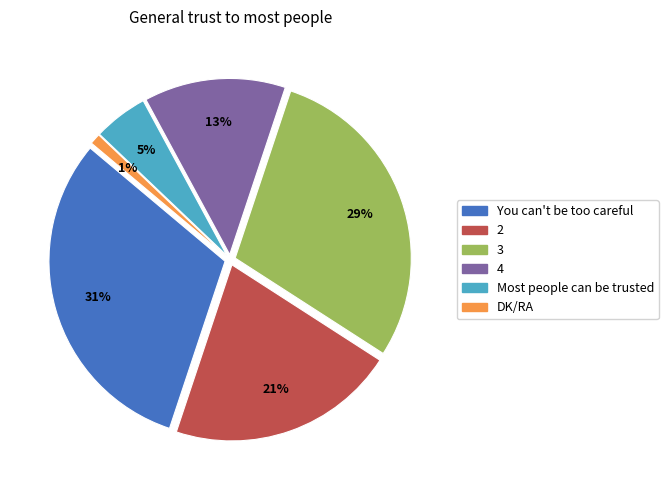

Approximately how many times larger is the value at You can't be too careful compared to 2?

1.5